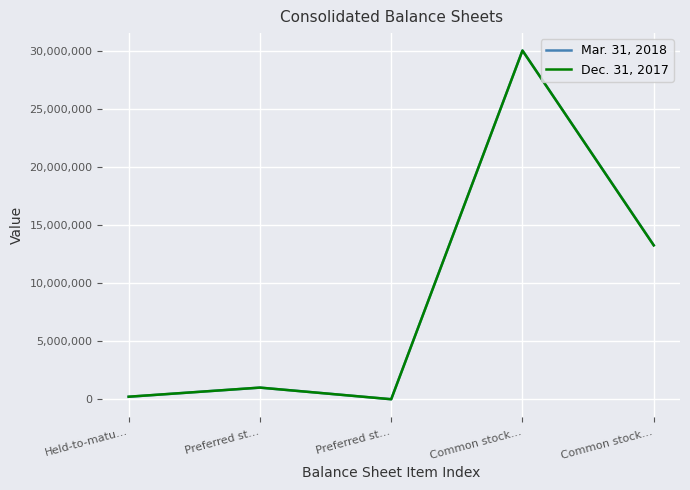

Is it true that Dec. 31, 2017 equals 13237128 at Common stock…?

True